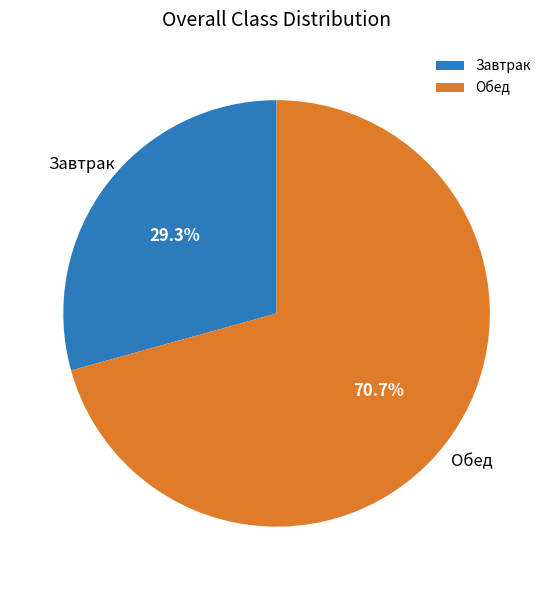

Count the number of slices in the pie.

2